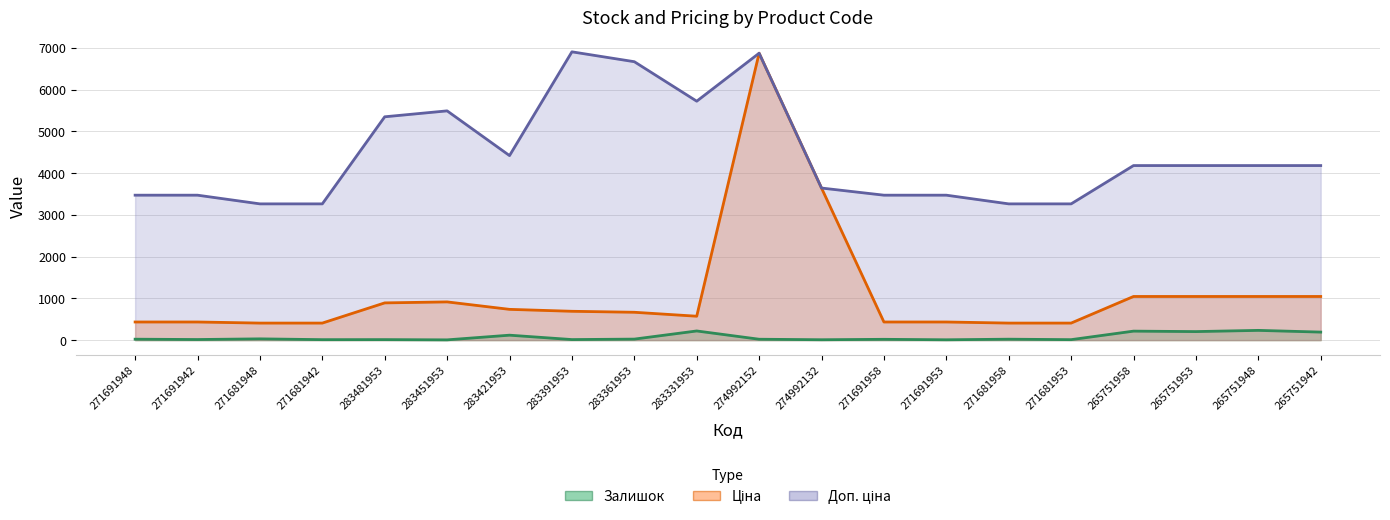

Does the chart display data point markers on the line(s)?

No